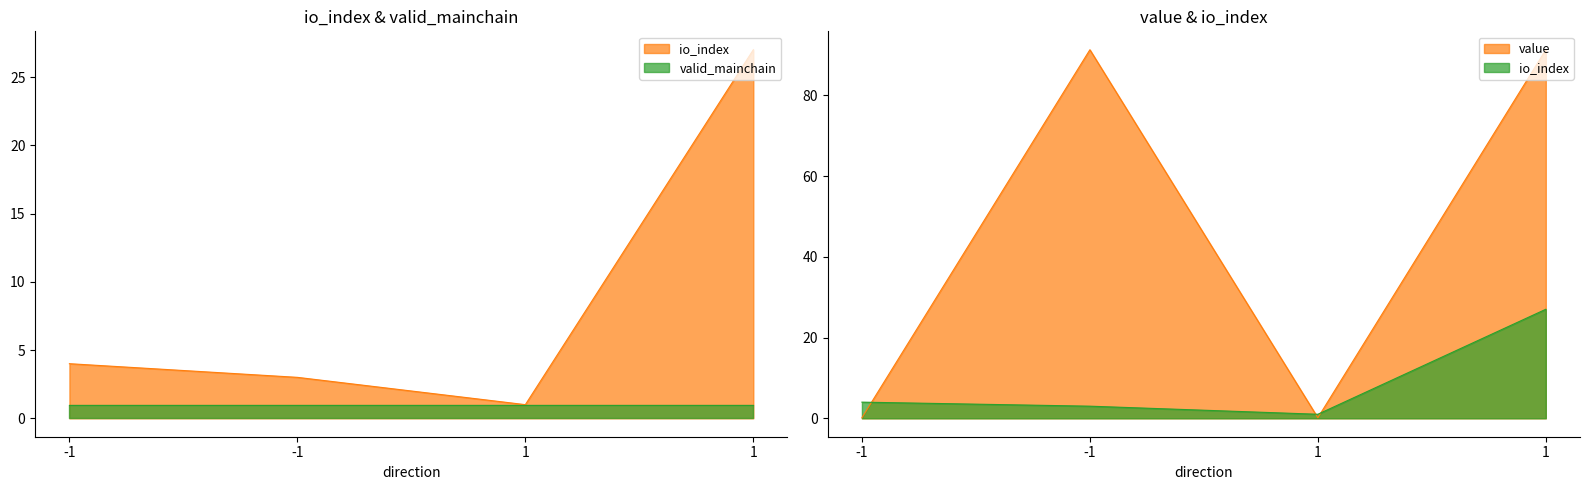

Rank the series by their average value, from lowest to highest.

io_index, value